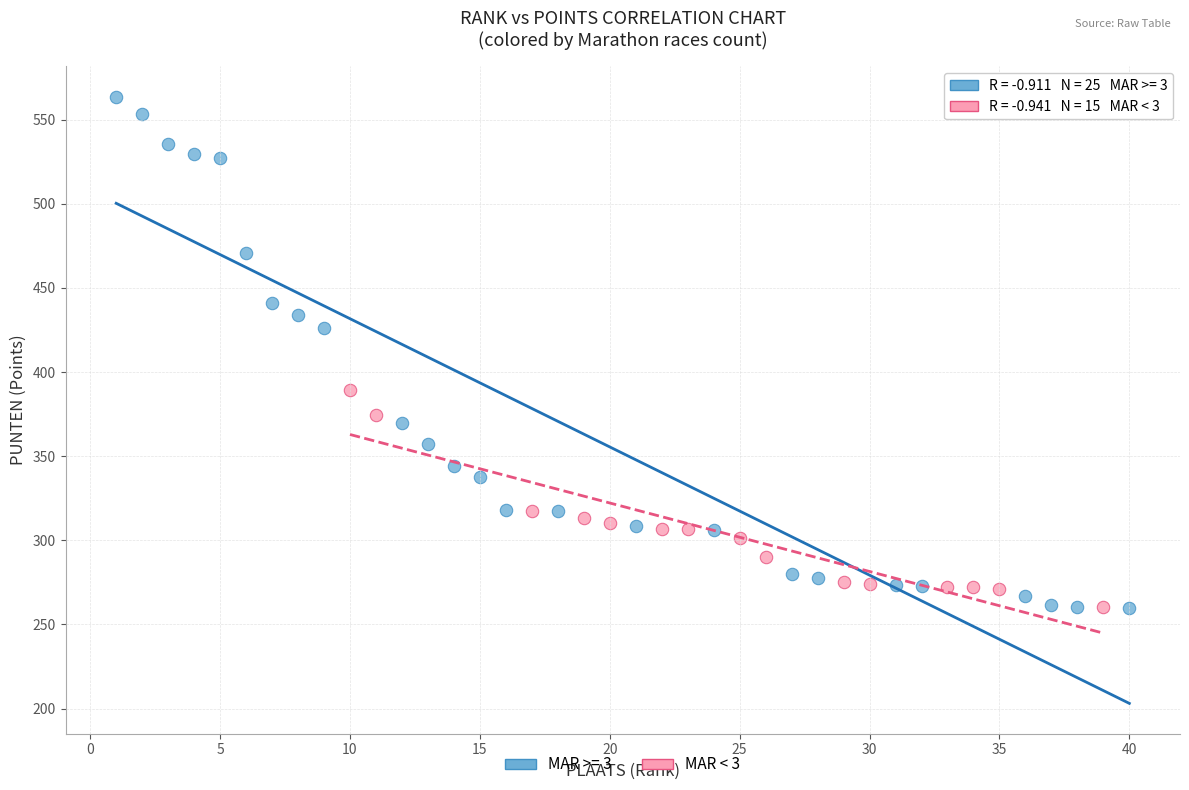

Which series reaches the maximum Y coordinate?

MAR >= 3